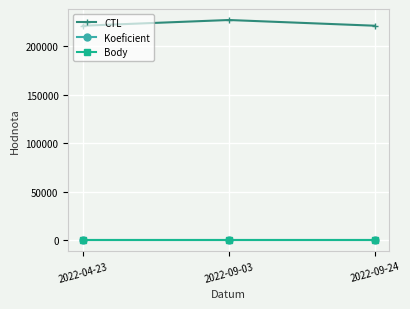

Reading left to right, transcribe all the data shown in this chart.

CTL: 221103	227008	221110
Koeficient: 7	7	7
Body: 7	7	7